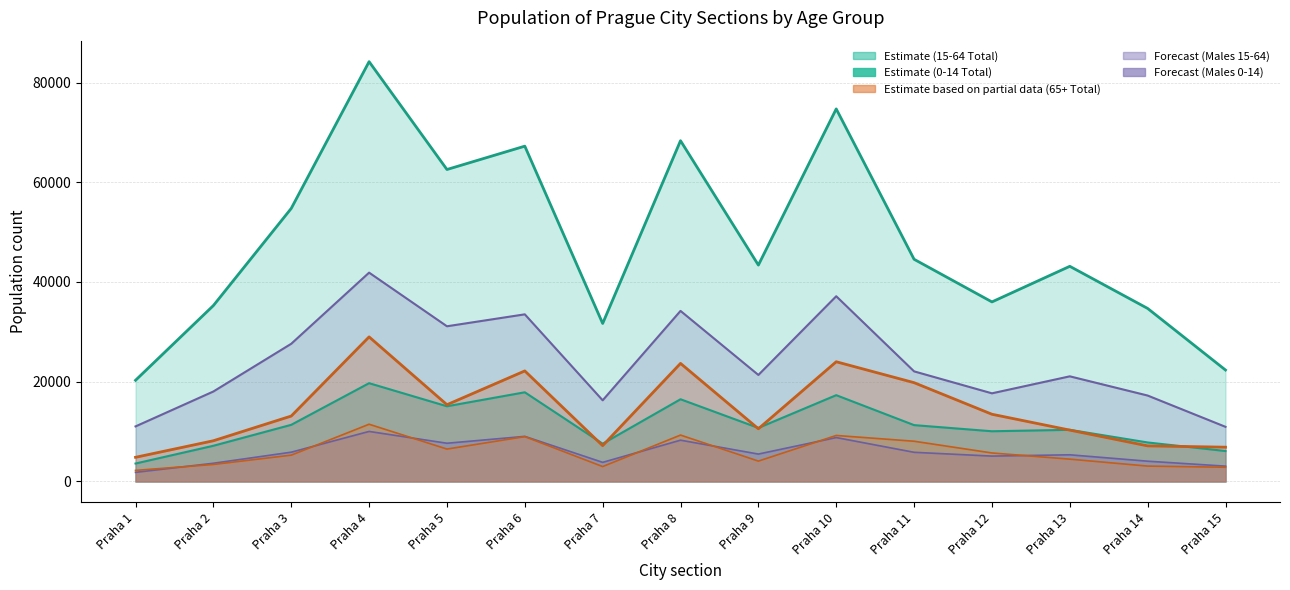

How many values in the 0-14 Total series exceed 10739?

7